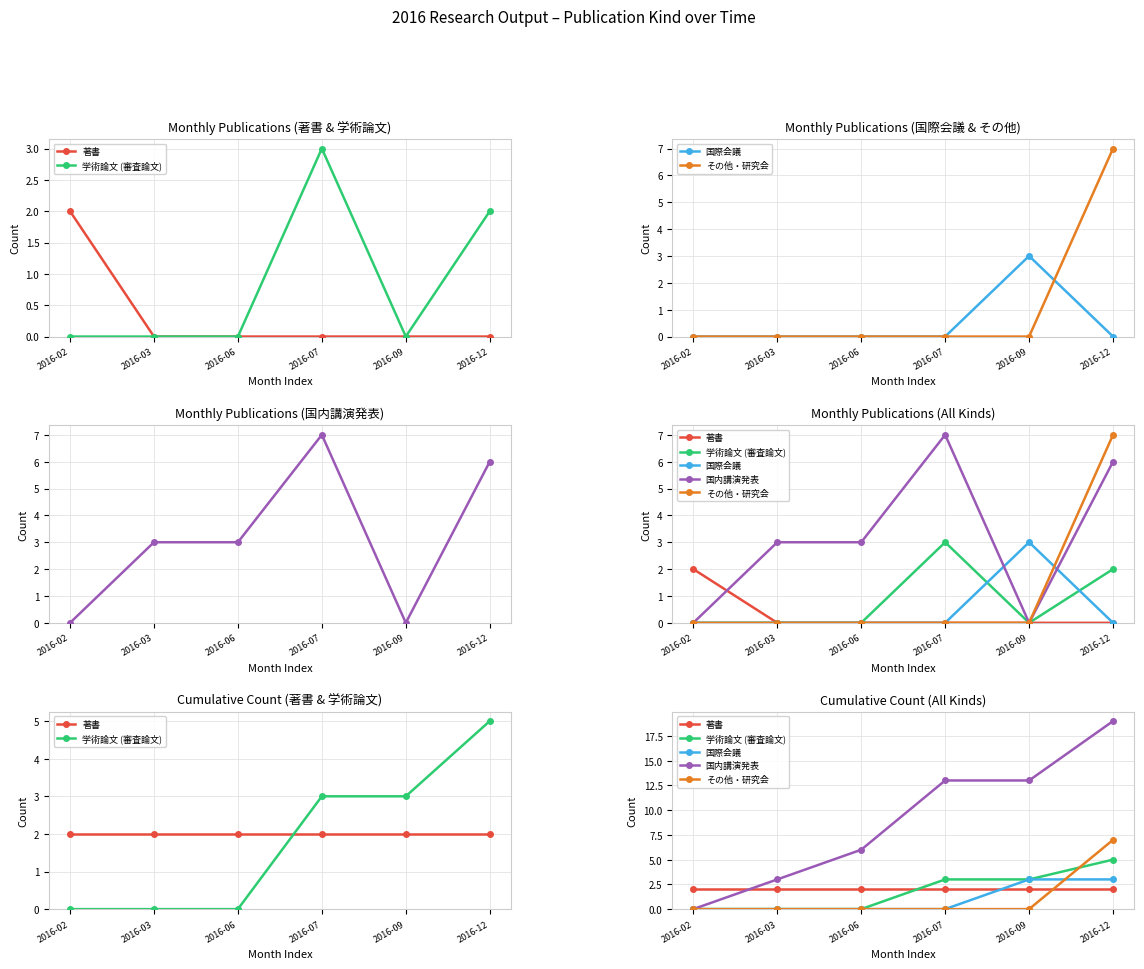

How many intersections are there between 国際会議 and 著書?

1